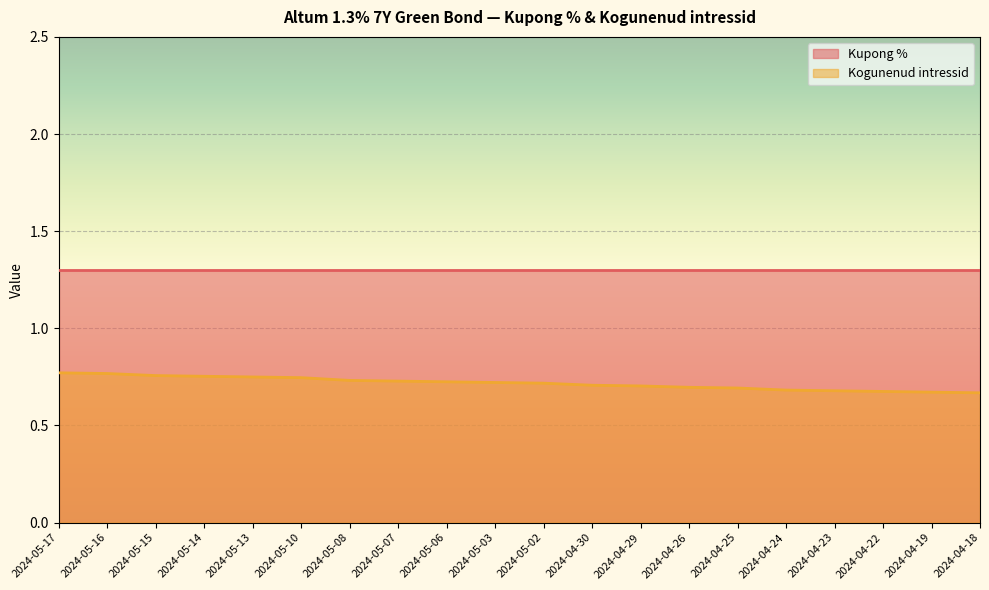

Rank the categories by value from highest to lowest.

2024-05-17, 2024-05-16, 2024-05-15, 2024-05-14, 2024-05-13, 2024-05-10, 2024-05-08, 2024-05-07, 2024-05-06, 2024-05-03, 2024-05-02, 2024-04-30, 2024-04-29, 2024-04-26, 2024-04-25, 2024-04-24, 2024-04-23, 2024-04-22, 2024-04-19, 2024-04-18